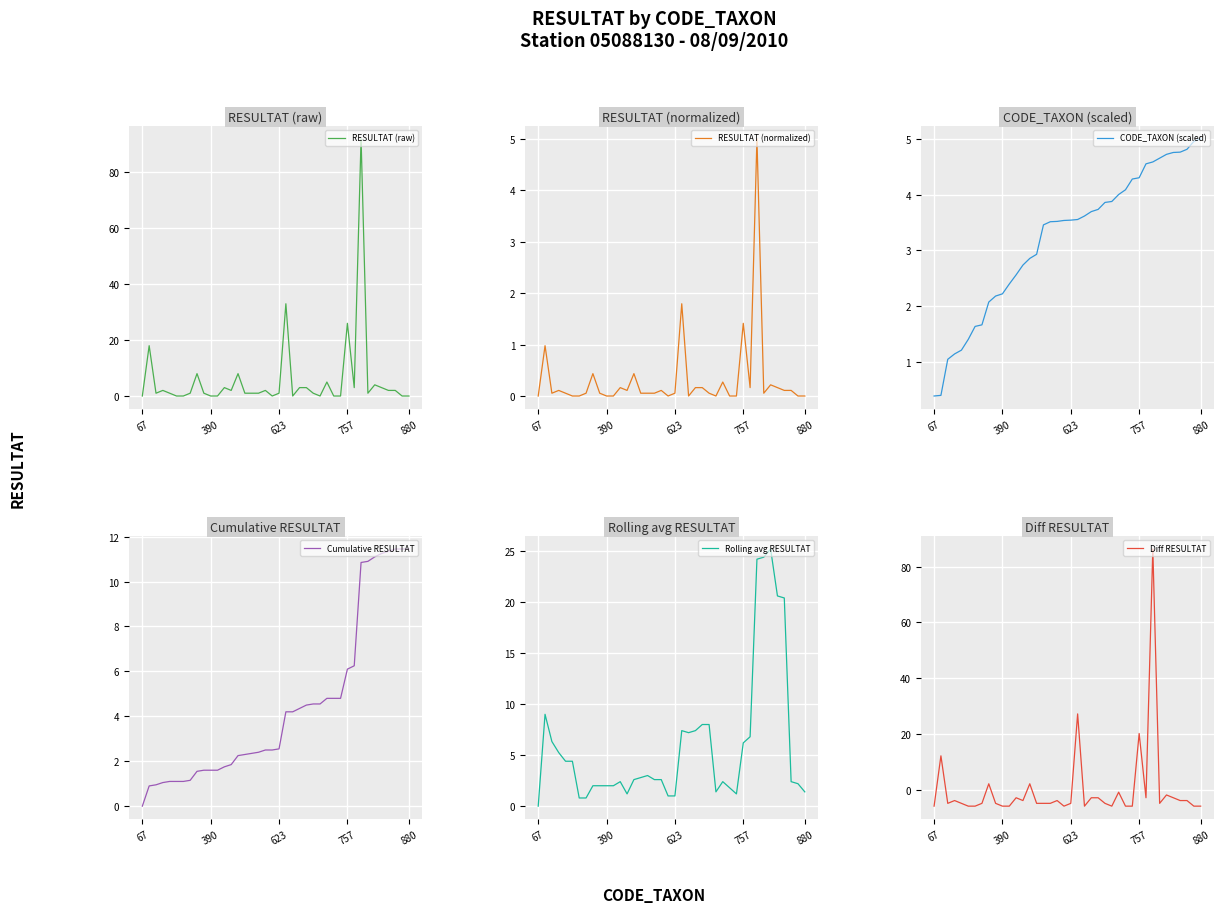

How many data points in Rolling avg RESULTAT are above 2?

26